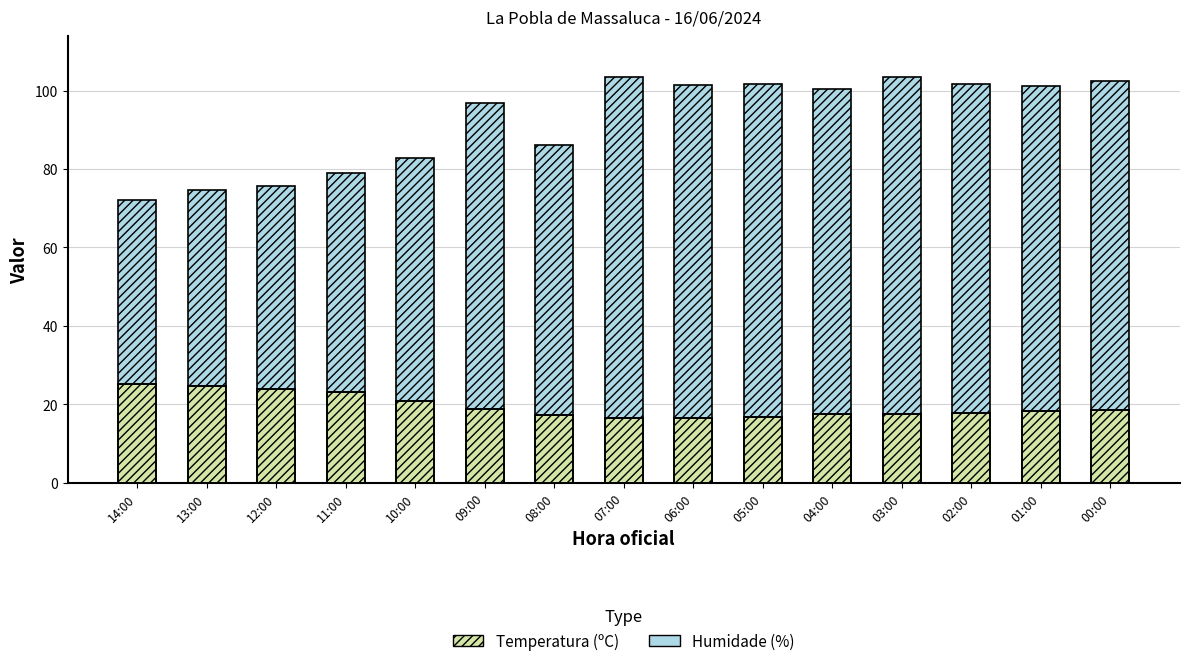

What is the label of the 7th bar from the left?

08:00